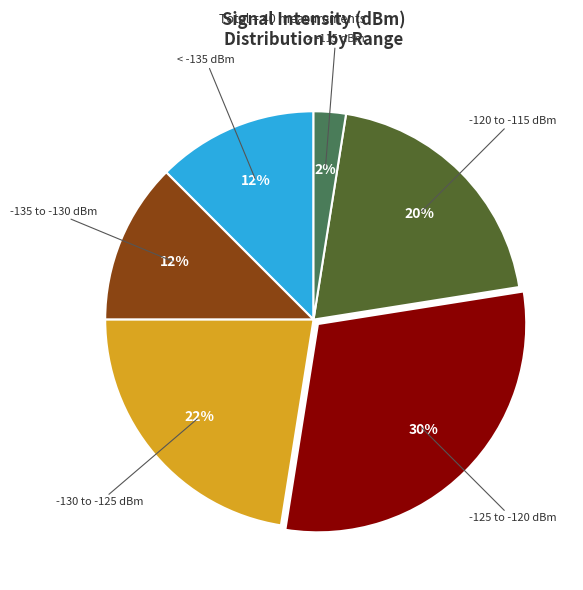

To the nearest percent, what is the average slice percentage?

17%